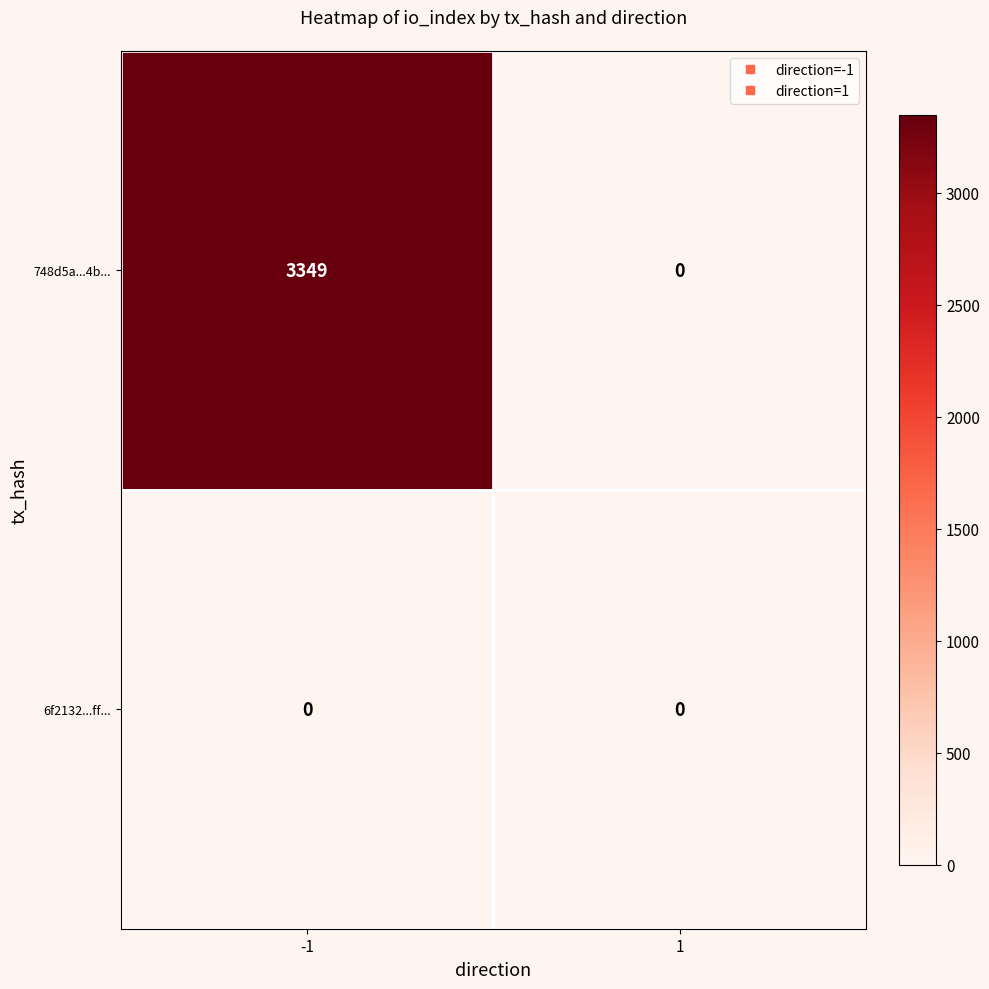

What is the difference between the maximum and minimum values in the 748d5a...4b... series?

3349